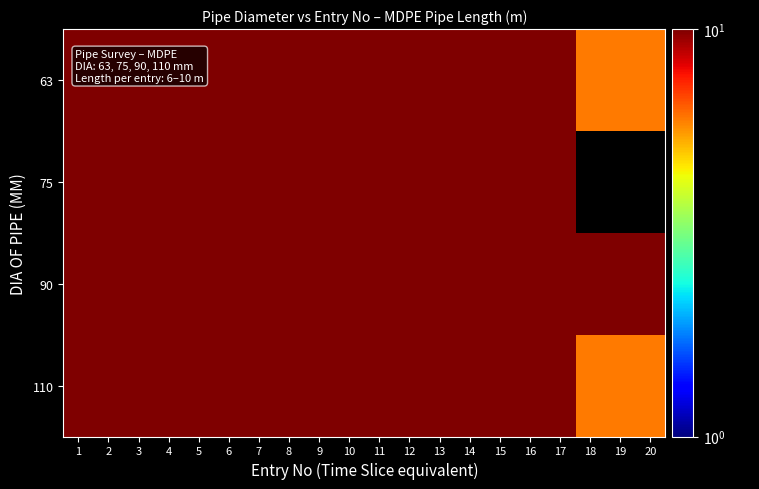

Where is 110 nearest to the value 8?

1